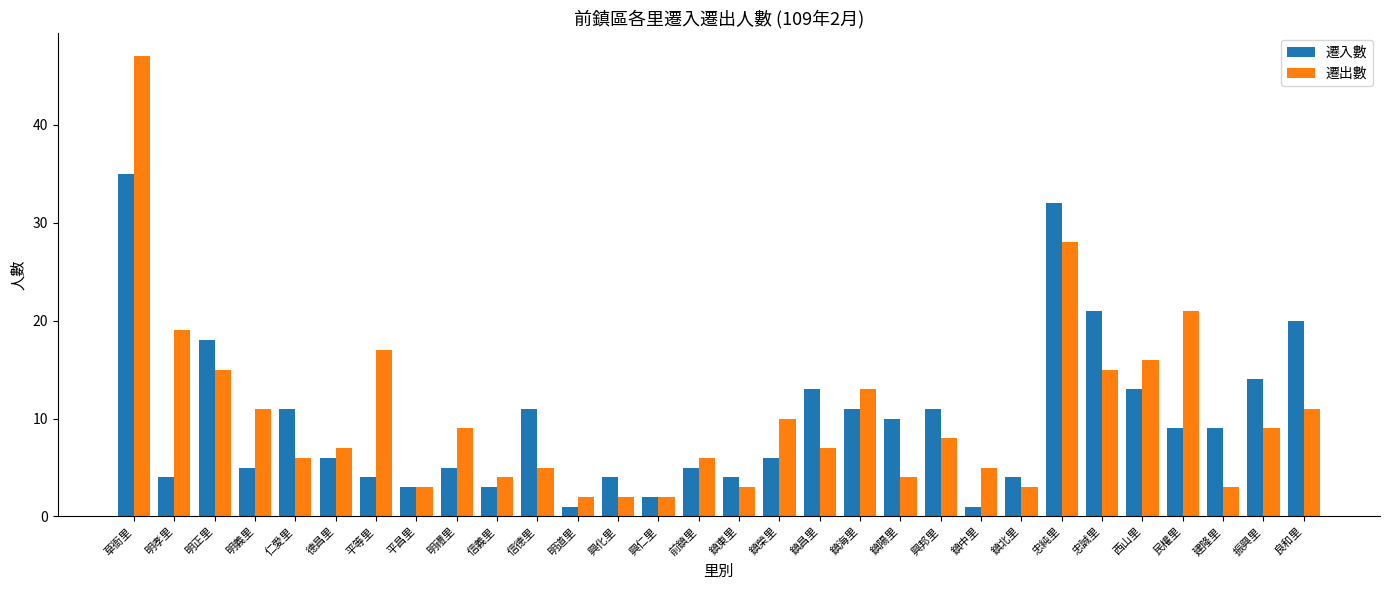

Rank the series by their maximum value, from lowest to highest.

遷入數, 遷出數